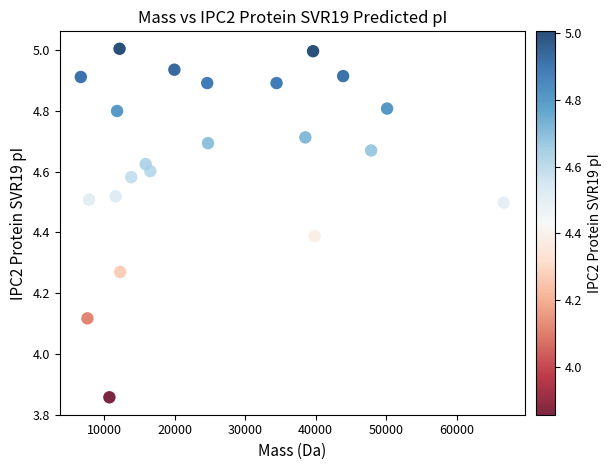

What is the range of Y values (max minus min)?

1.1